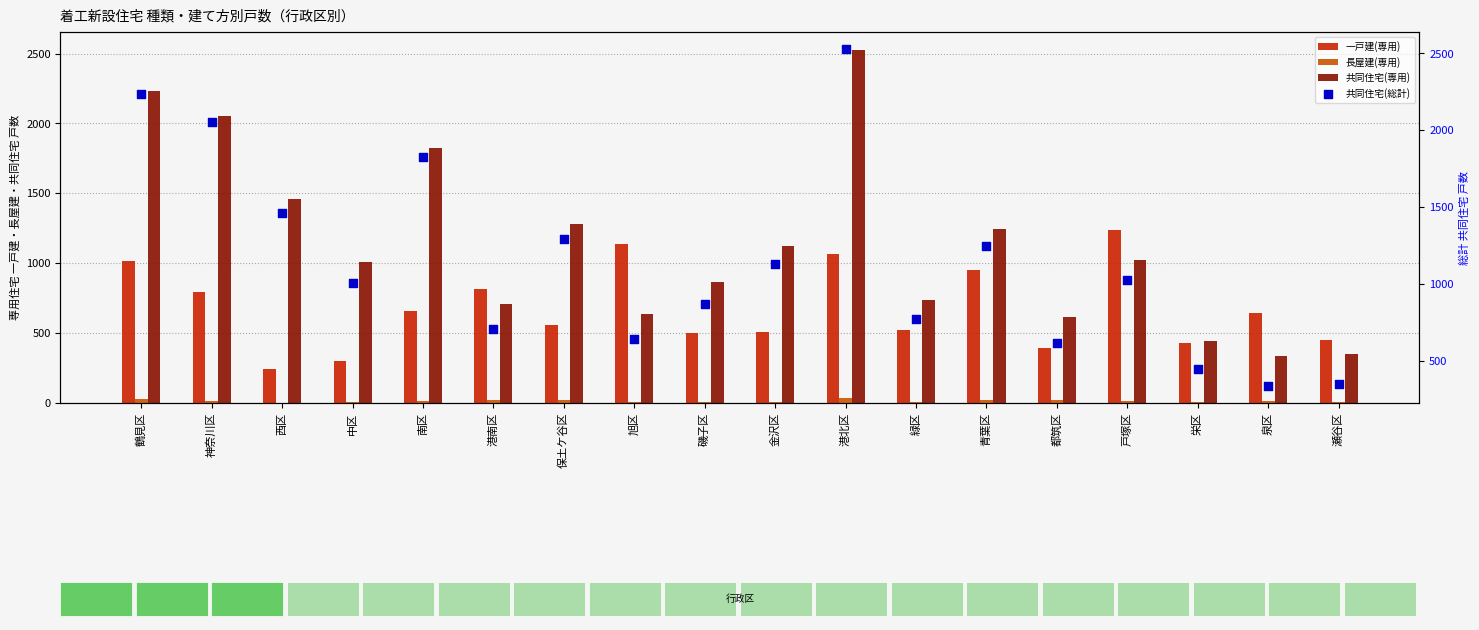

At how many categories does at least one series exceed 954?

11